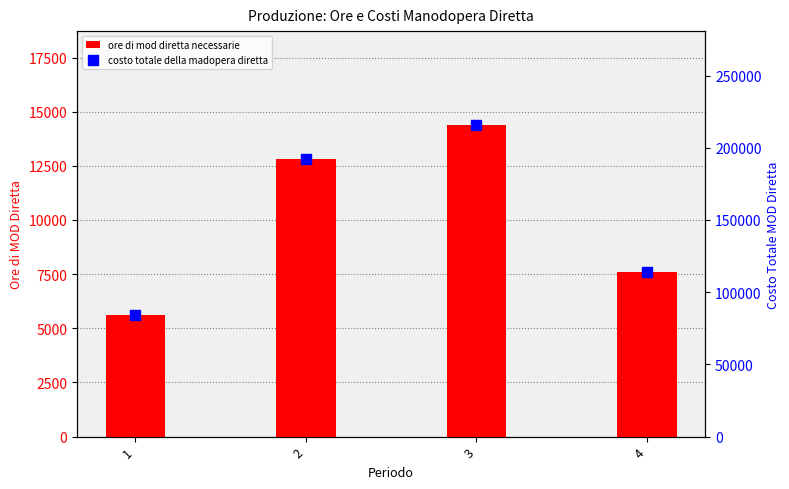

Which series has the largest total across all categories?

costo totale della madopera diretta